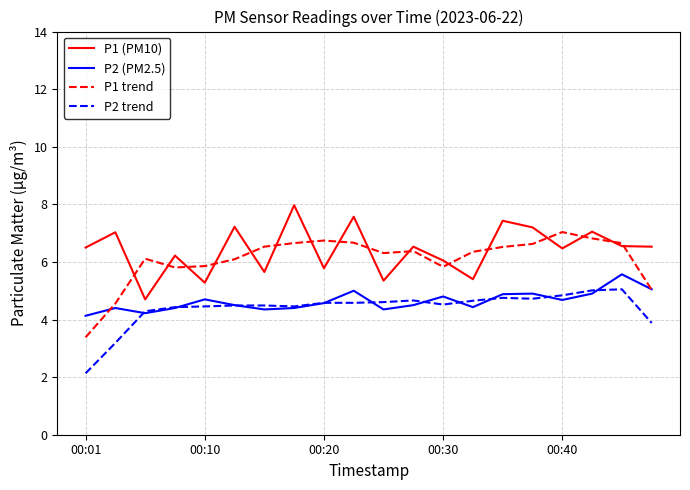

Rank the series by their maximum value, from lowest to highest.

P2 trend, P2 (PM2.5), P1 trend, P1 (PM10)